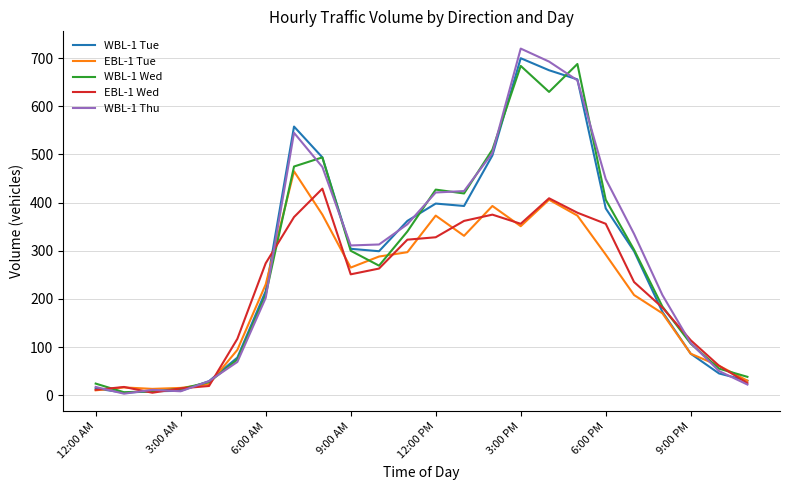

At which category is the sum across all series the highest?

16